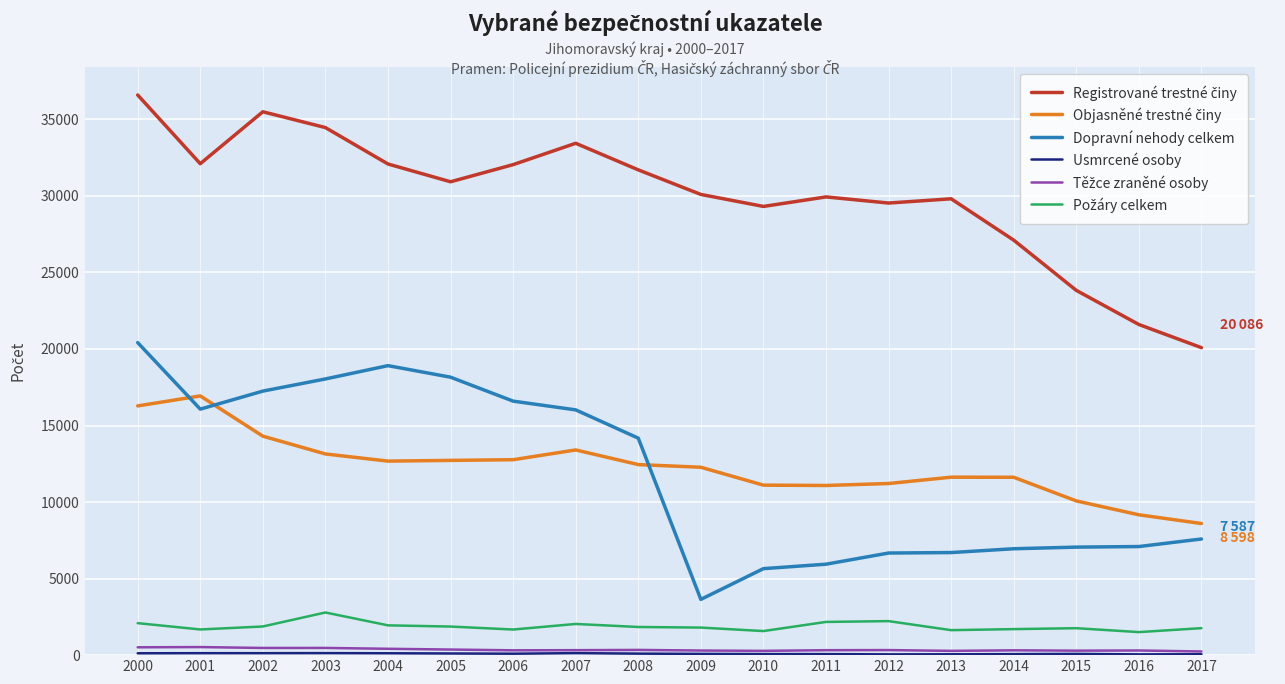

How many distinct data groups are displayed?

6